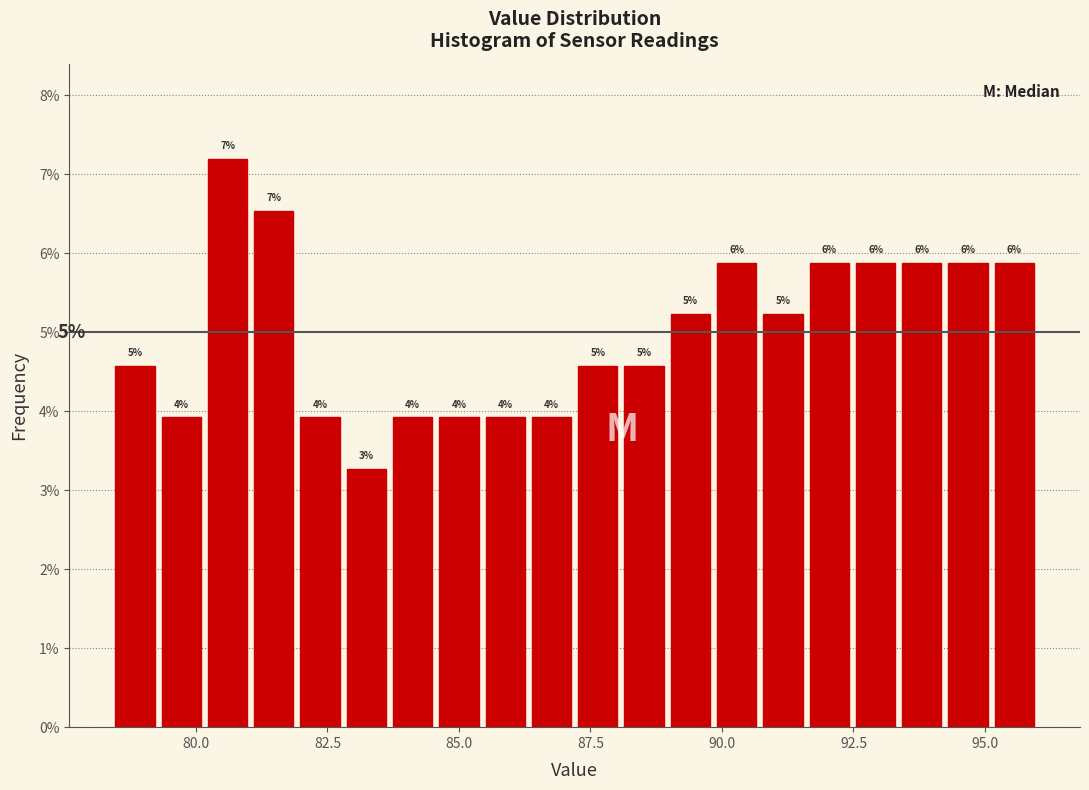

Around what value on the x-axis is the tallest bar? Give the approximate position of its centre, as read against the axis.

80.5